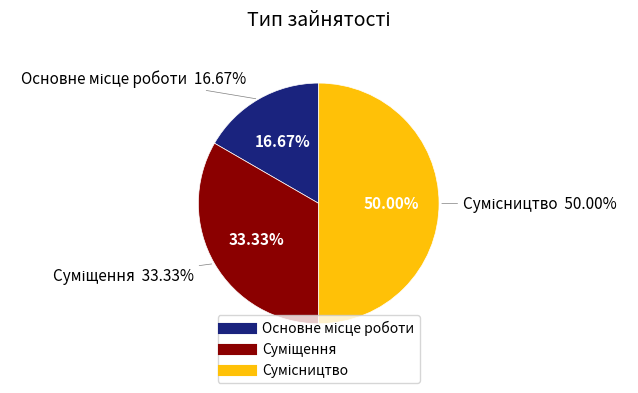

Is the sum of Суміщення and Основне місце роботи greater than half?

No